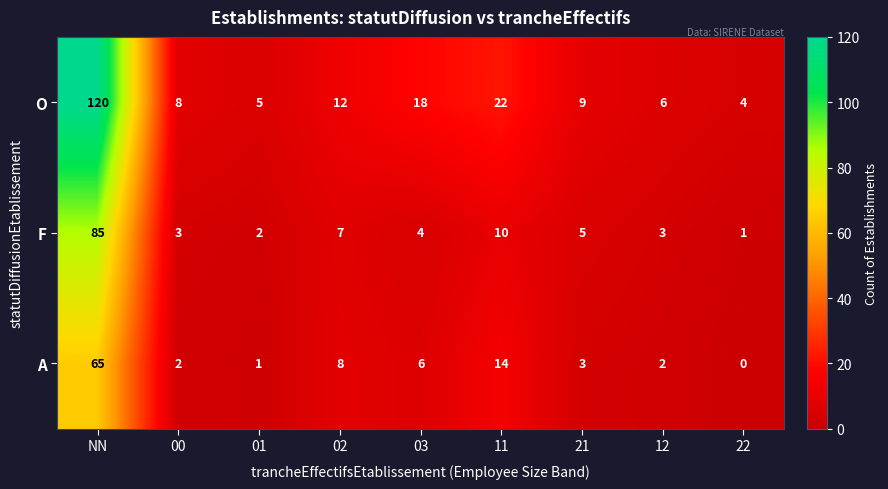

Which series changed the most between 00 and 12?

O